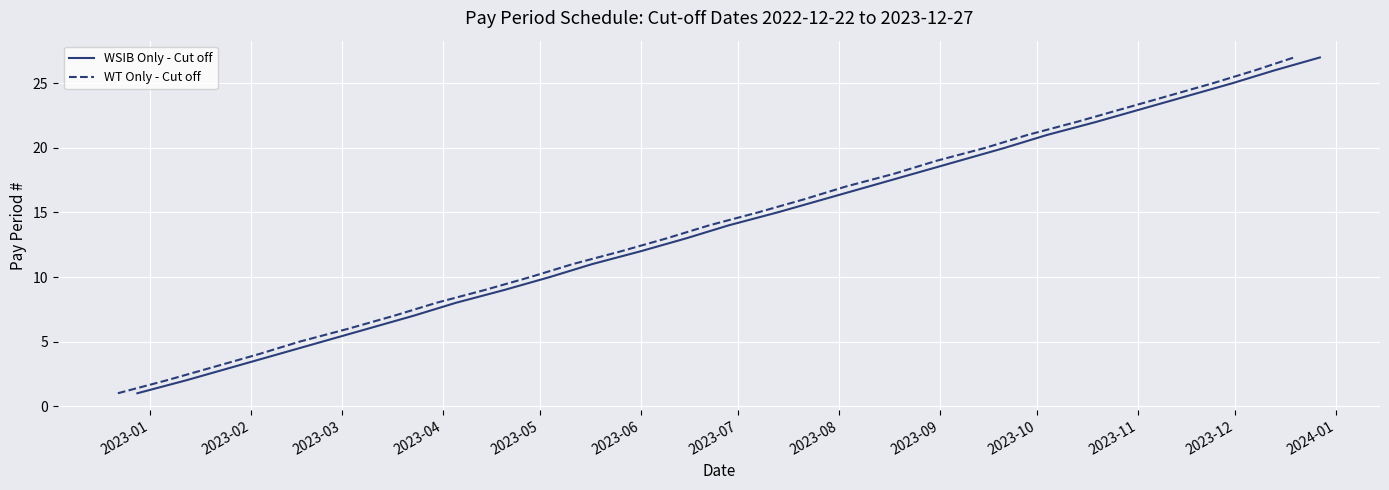

What is the sum of all WT Only - Cut off values?

378